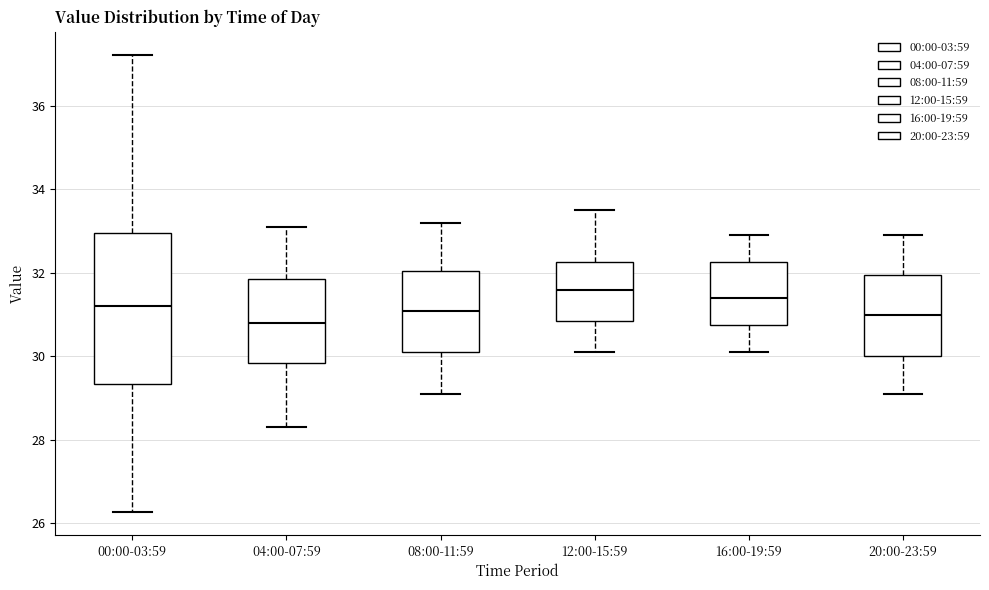

Reading left to right, read every box against the y-axis: the position of its median line, the range the box covers, and the ends of its whiskers. The values are not printed on the chart, so give them approximately, as read against the axis.

00:00-03:59: median 31.2, box 29.4 to 33.0, whiskers 26.2 to 37.2
04:00-07:59: median 30.8, box 29.8 to 31.8, whiskers 28.4 to 33.2
08:00-11:59: median 31.2, box 30.2 to 32.0, whiskers 29.2 to 33.2
12:00-15:59: median 31.6, box 30.8 to 32.2, whiskers 30.2 to 33.6
16:00-19:59: median 31.4, box 30.8 to 32.2, whiskers 30.2 to 33.0
20:00-23:59: median 31.0, box 30.0 to 32.0, whiskers 29.2 to 33.0